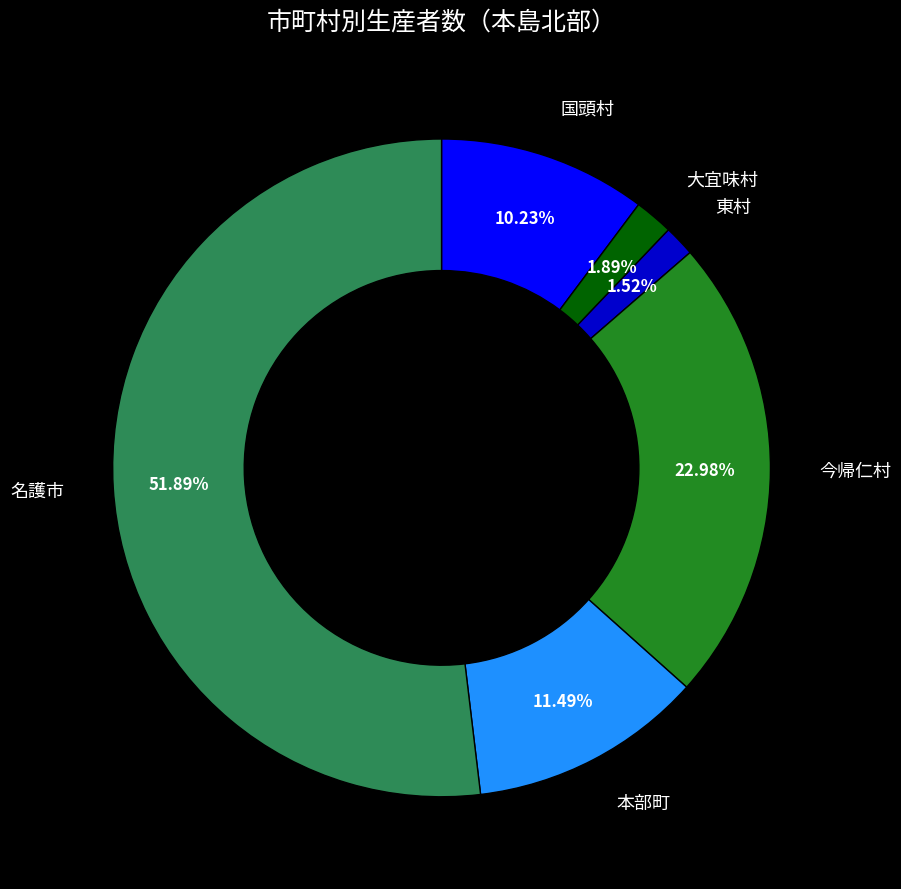

Does any single category account for the majority?

Yes